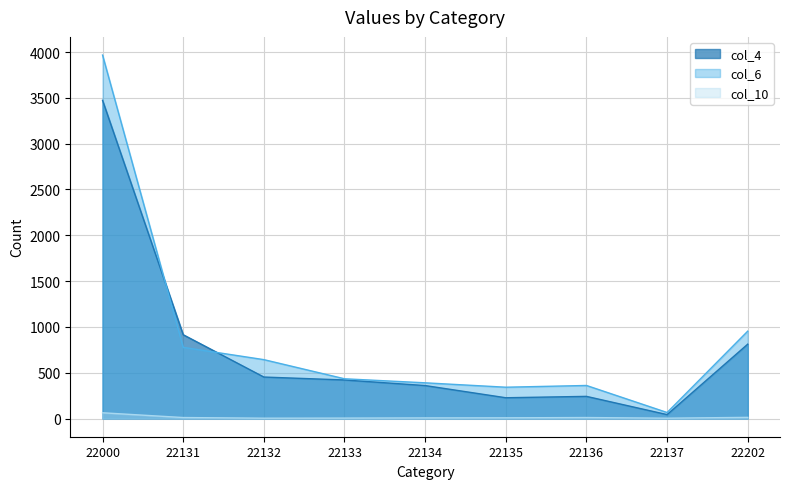

At how many categories does at least one series exceed 834?

3